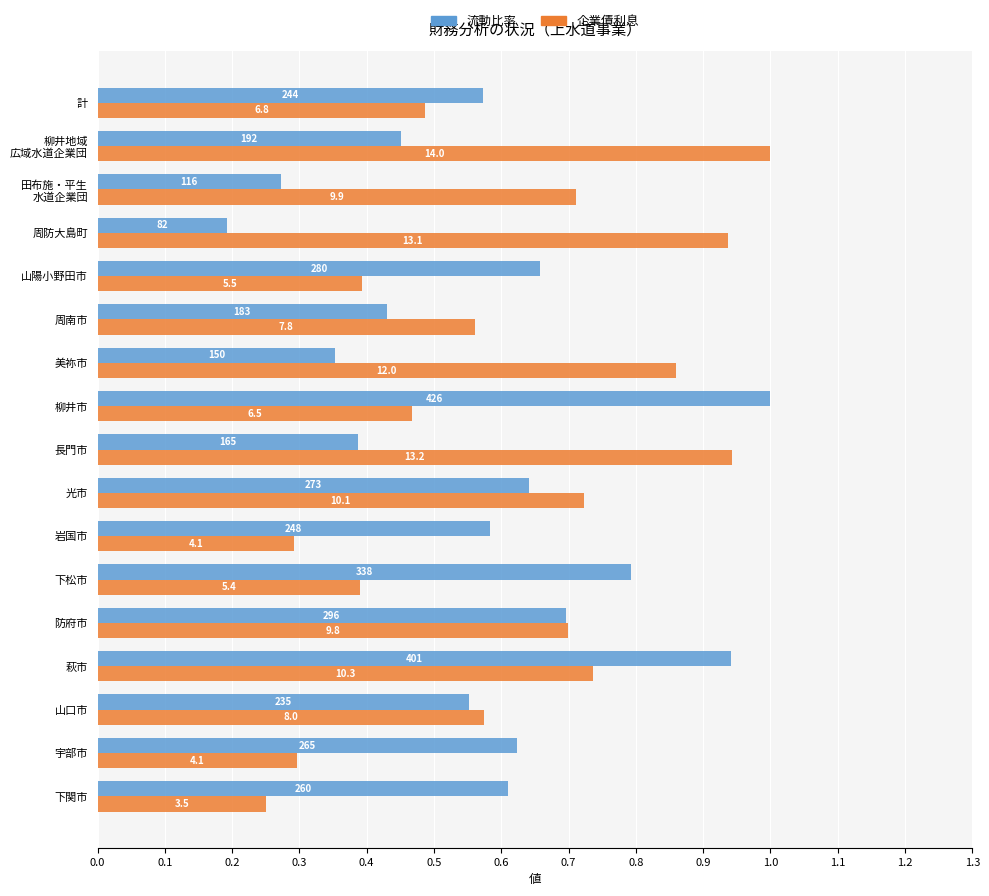

What are all the series names shown in the legend?

流動比率, 企業債利息